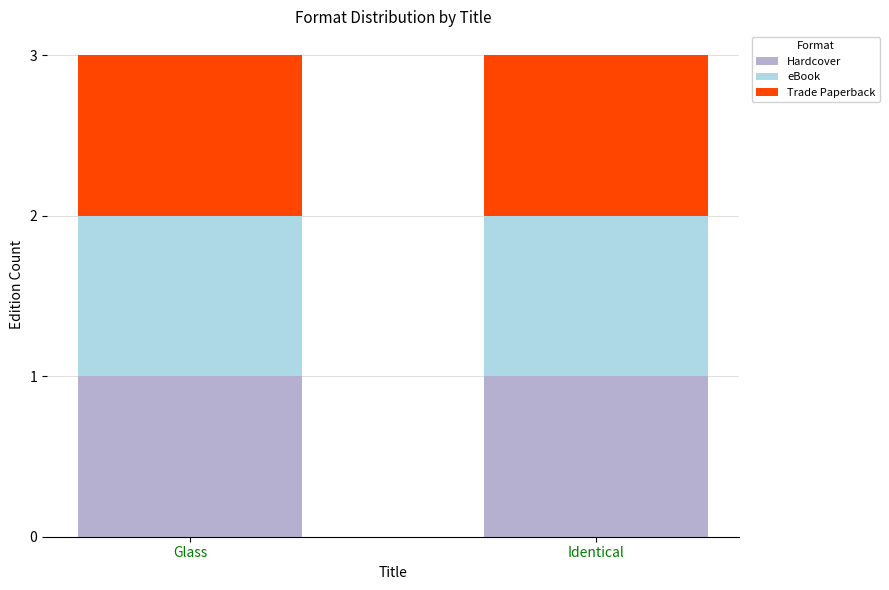

How many bars are there in total?

6